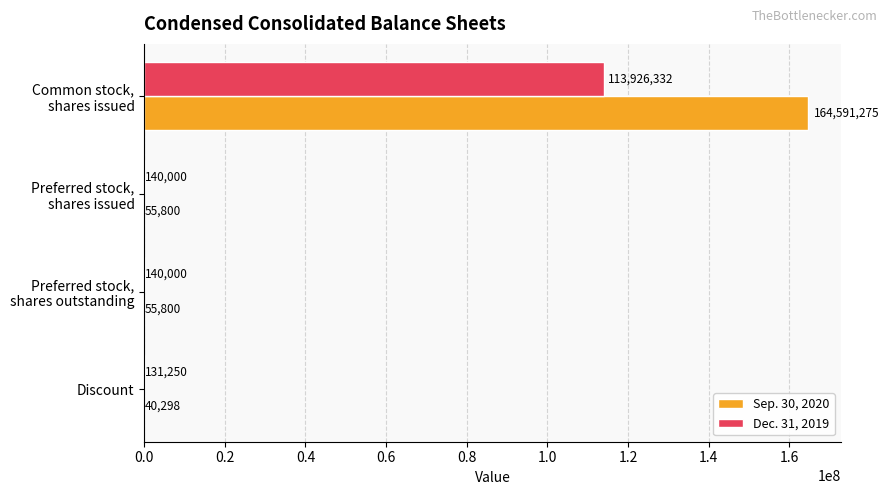

The Dec. 31, 2019 series shows 131250 at Discount. True or false?

True